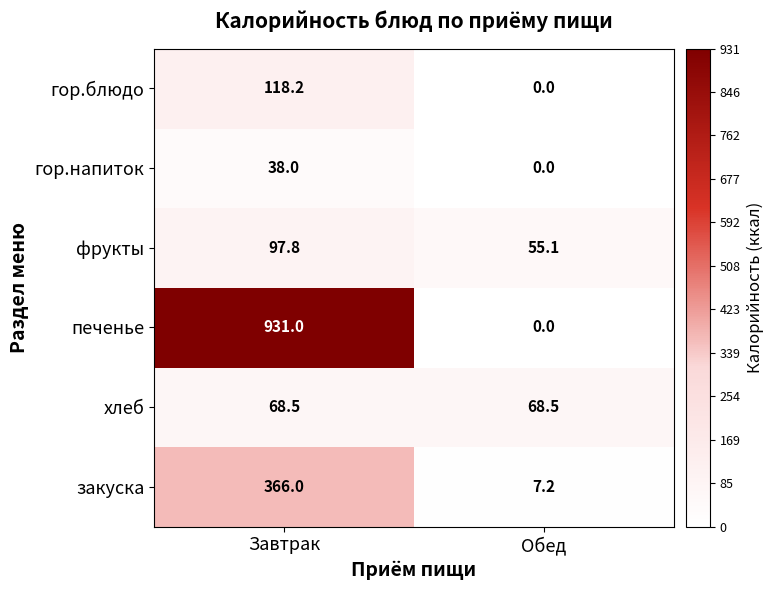

At how many categories does at least one series exceed 123?

1